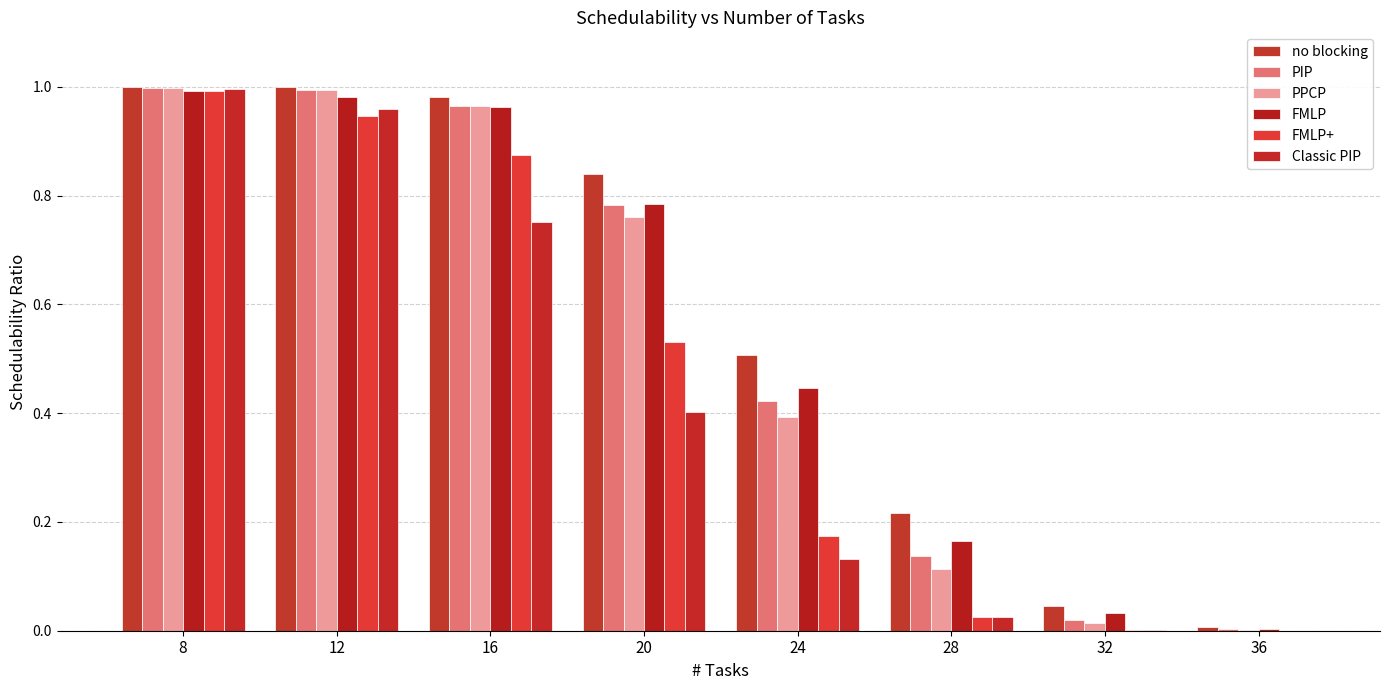

How many categories are shown in the chart?

8